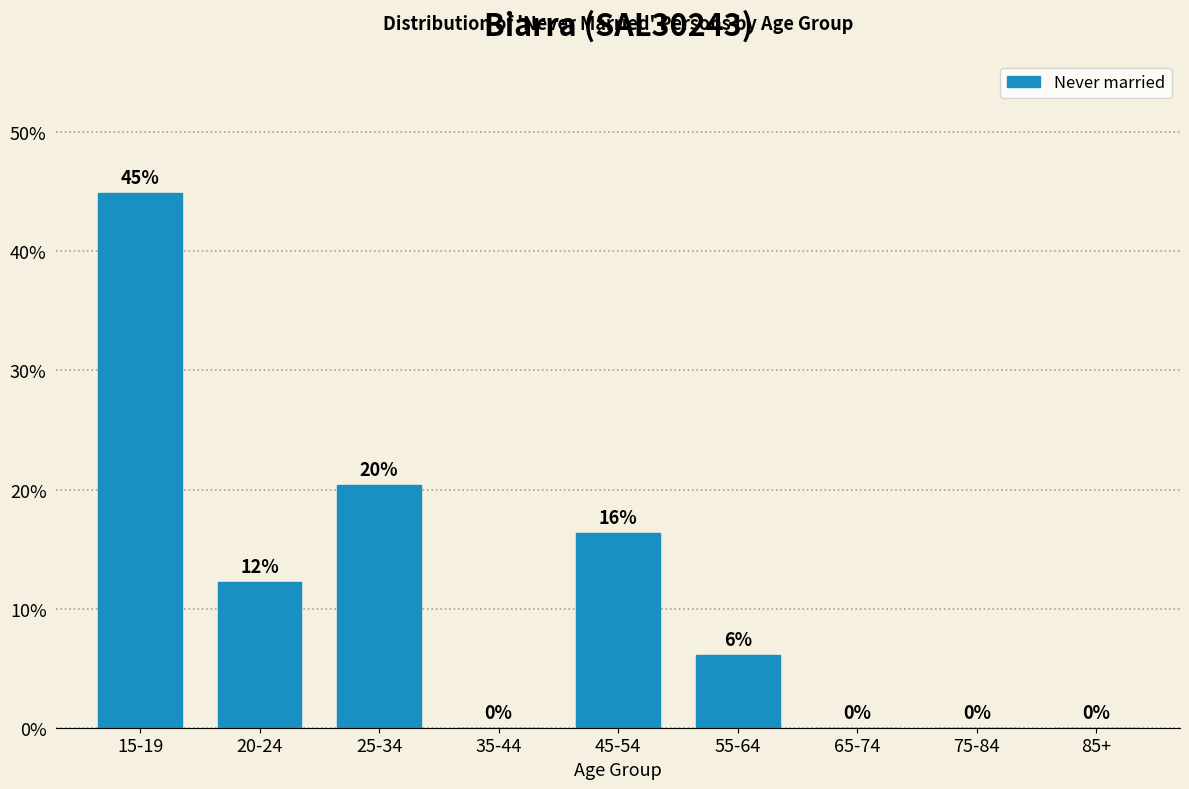

Is it true that the value at 15-19 is 67.0?

False